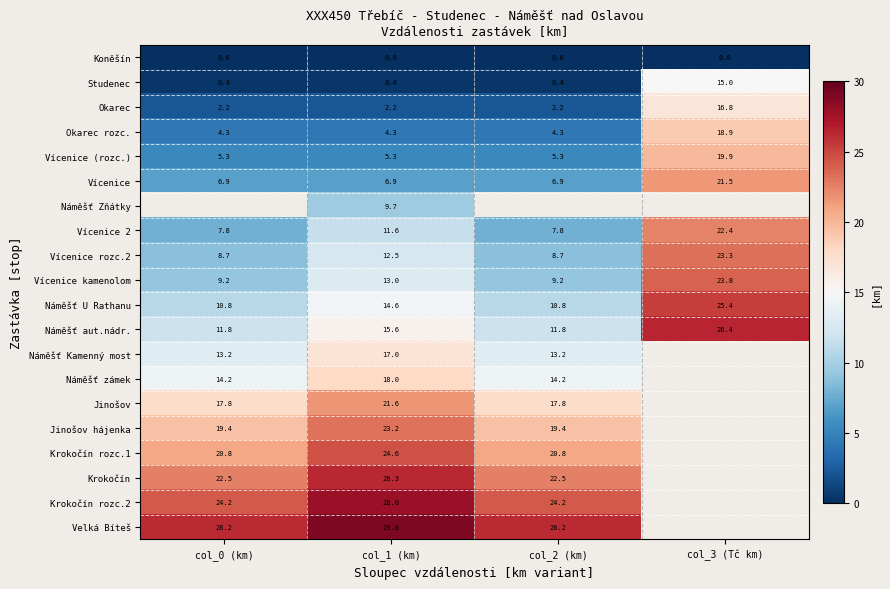

Which label corresponds to the smallest value in the chart?

col_0 (km)